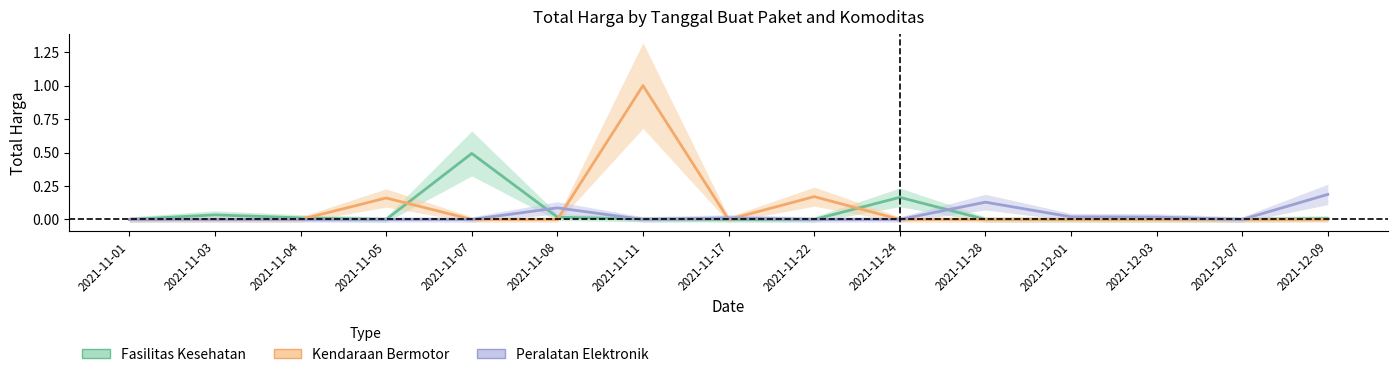

How many times do Fasilitas Kesehatan and Peralatan Elektronik cross each other?

4